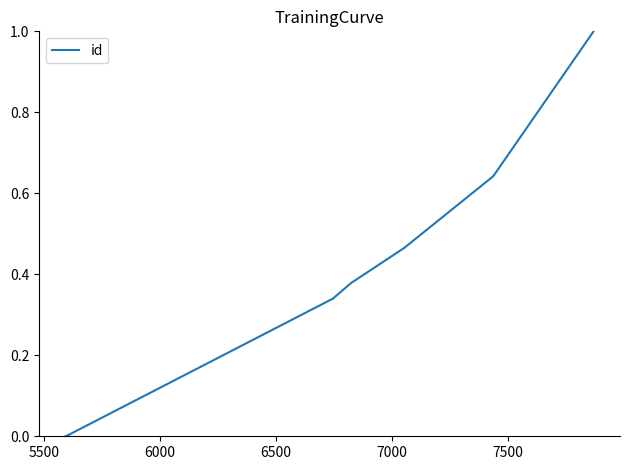

Count the number of categories in the chart.

10